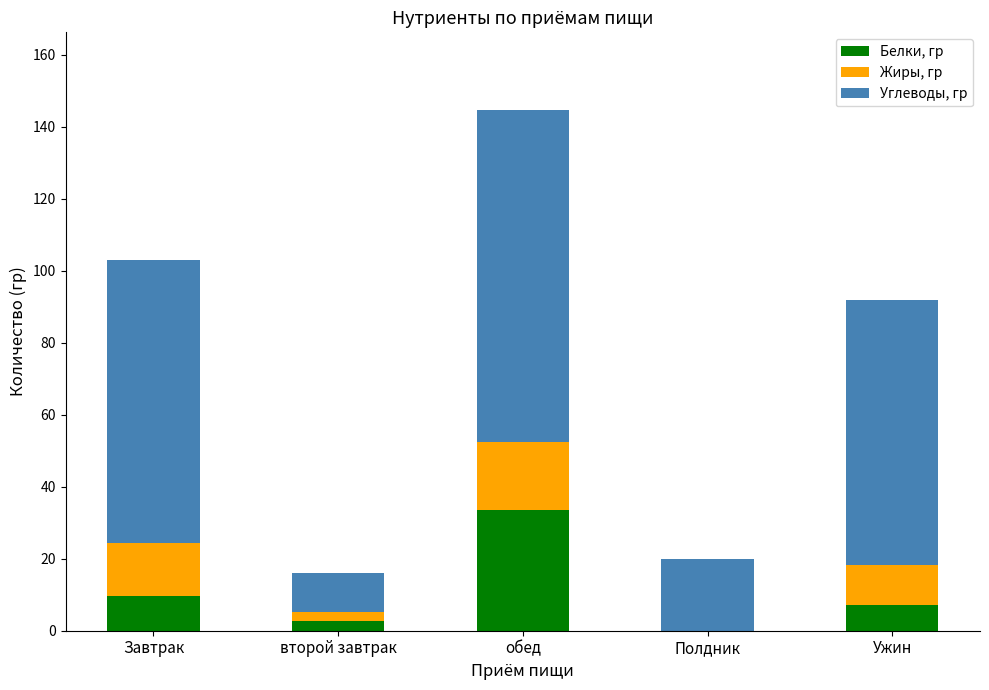

At which label does Белки, гр reach its peak?

обед